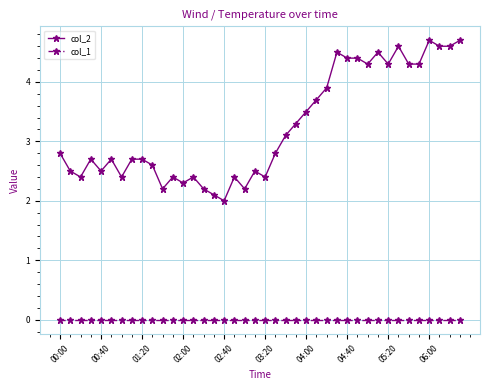

True or false: col_2 and col_1 intersect in this chart.

False